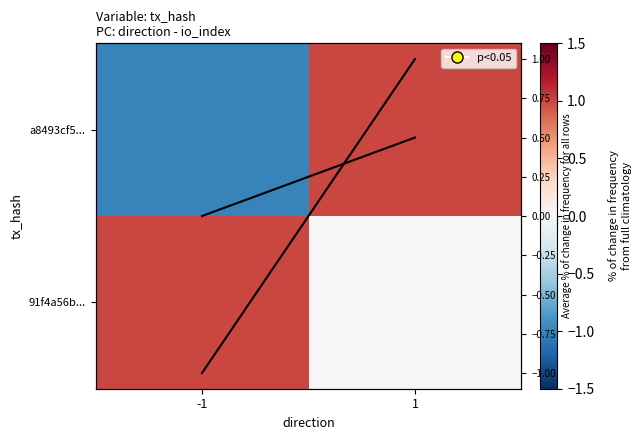

Which series has the widest spread of values?

a8493cf5...